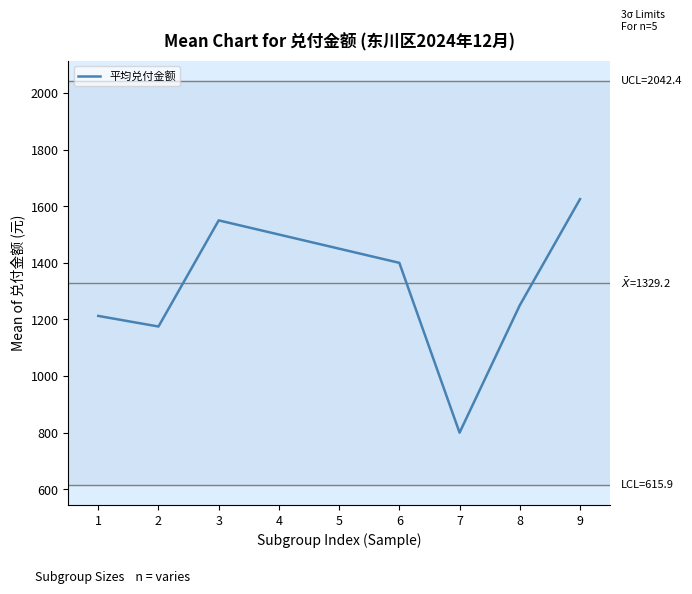

The chart shows a value of 1175.0 at 2. True or false?

True